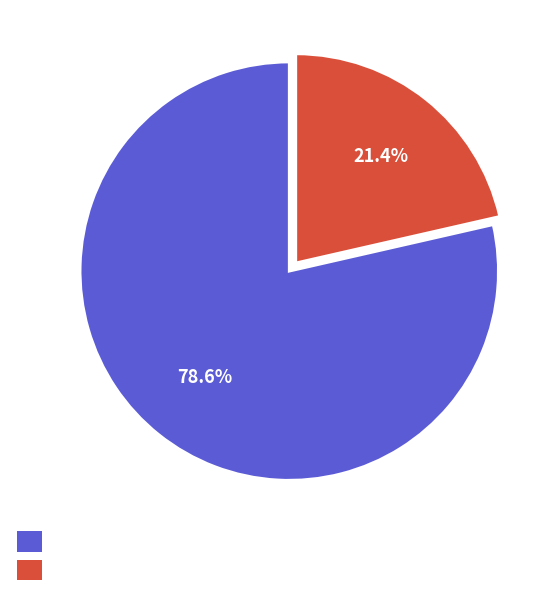

Is there a majority slice in this chart?

Yes